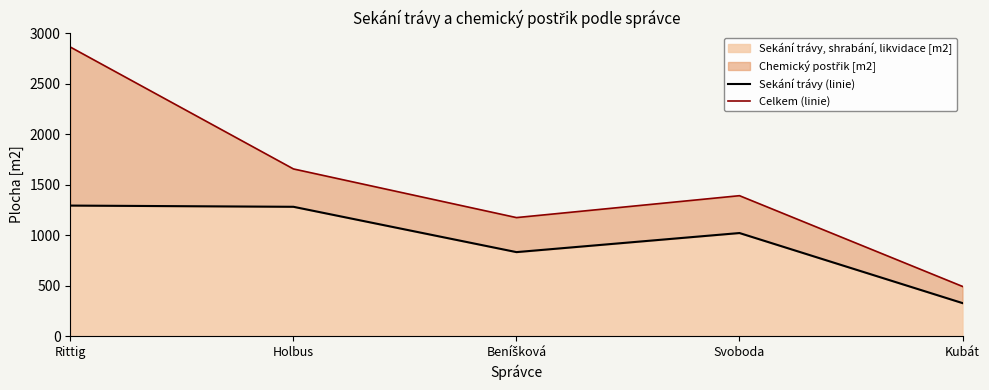

How many interior local valleys does the Sekání trávy (linie) series have?

1